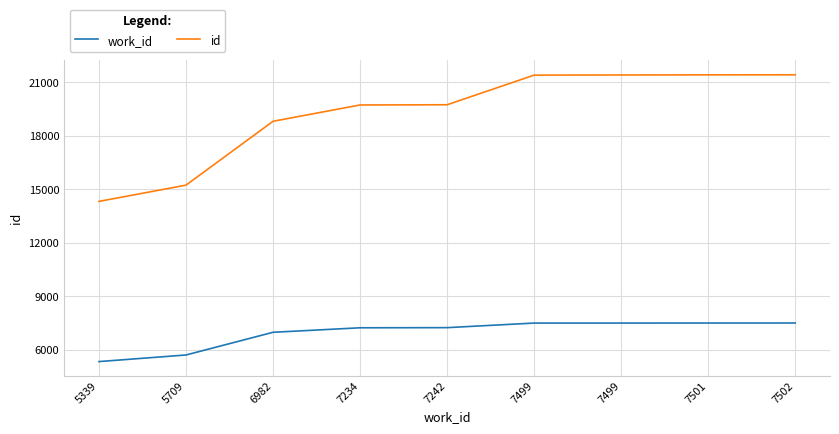

True or false: work_id and id cross at least once.

False